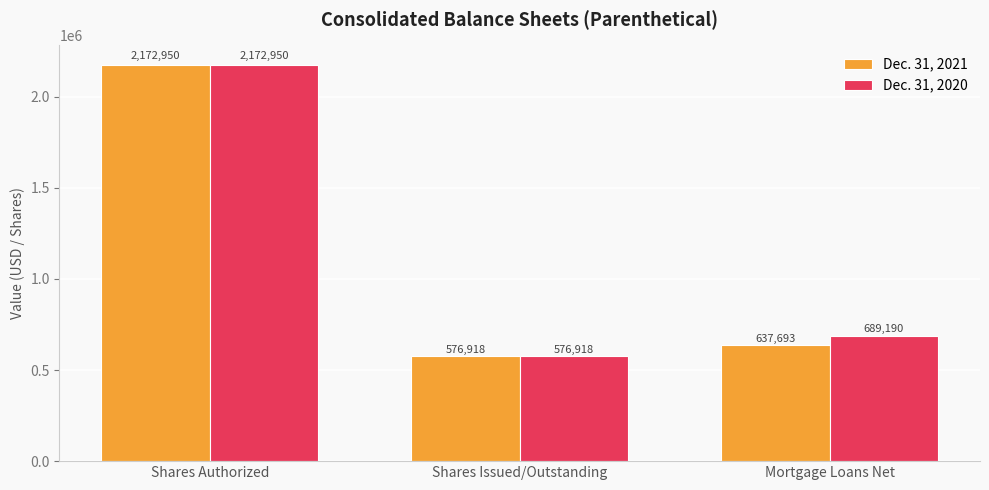

What is the approximate value of Dec. 31, 2020 at Mortgage Loans Net?

689190